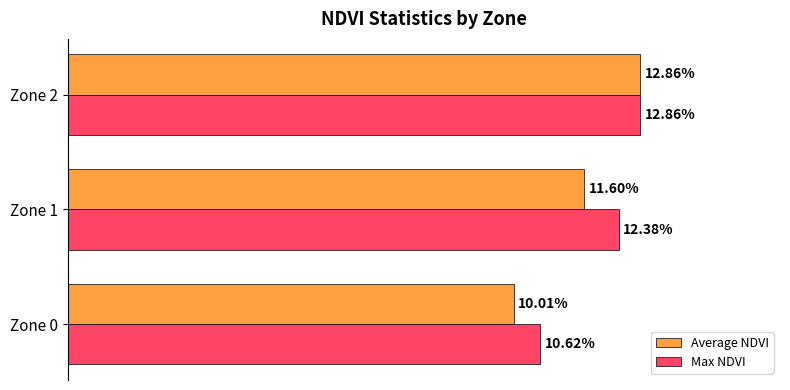

Which series has the largest range (max minus min)?

Average NDVI